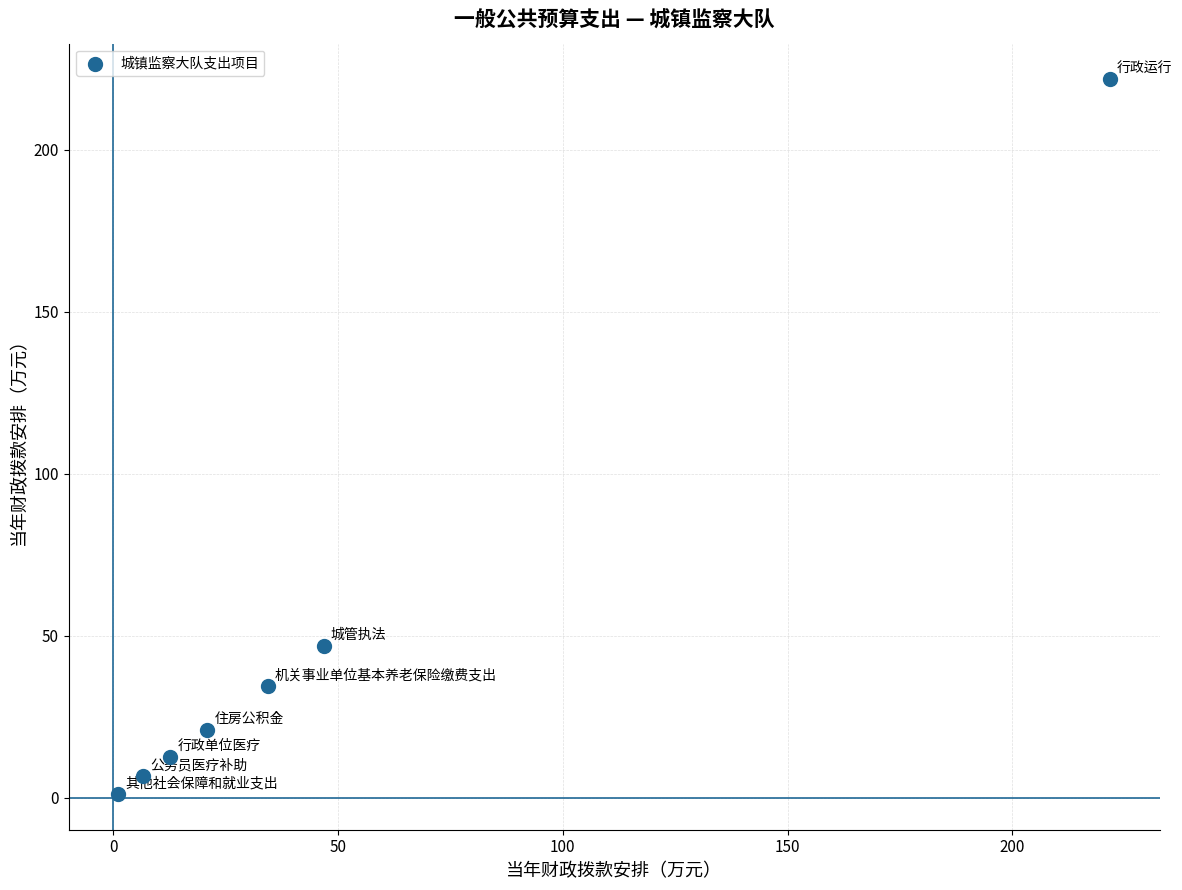

What Y value in the scatter plot is closest to 111?

46.8